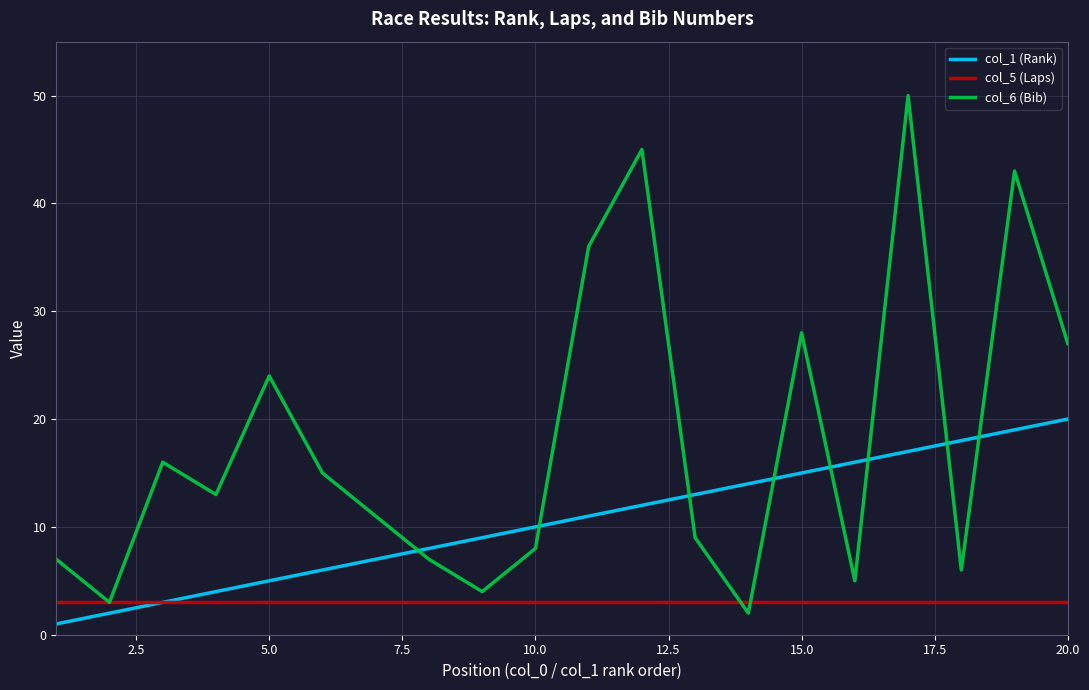

Which series ends up on top after the final intersection of col_6 (Bib) and col_1 (Rank)?

col_6 (Bib)